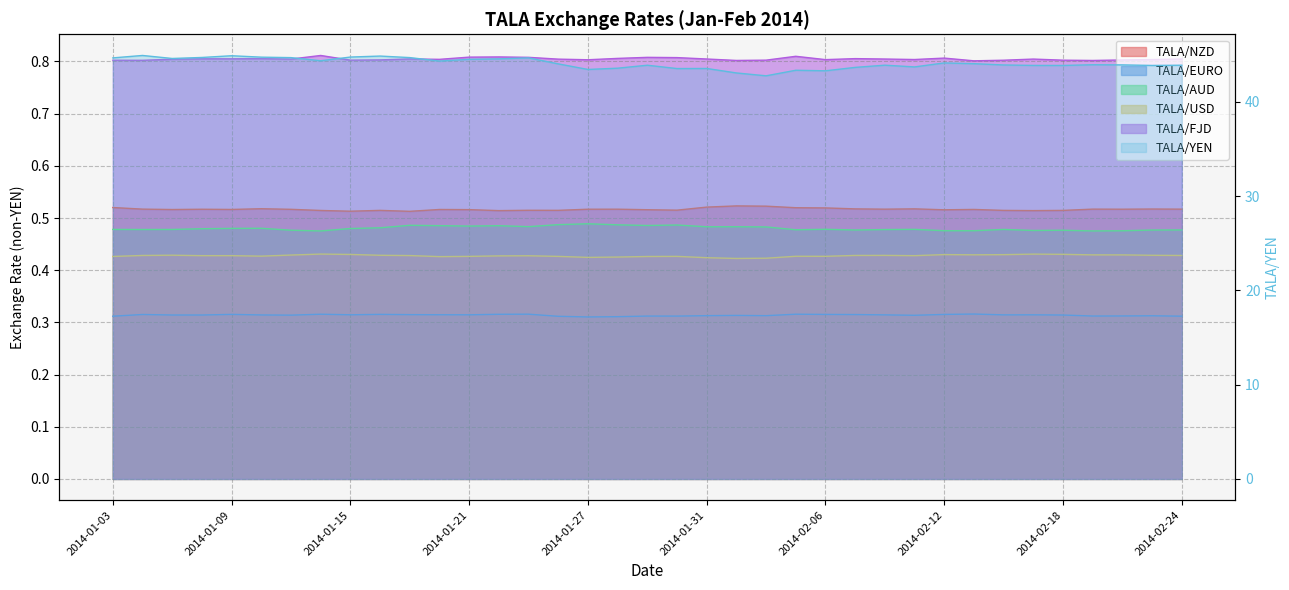

How many categories are shown in the chart?

37